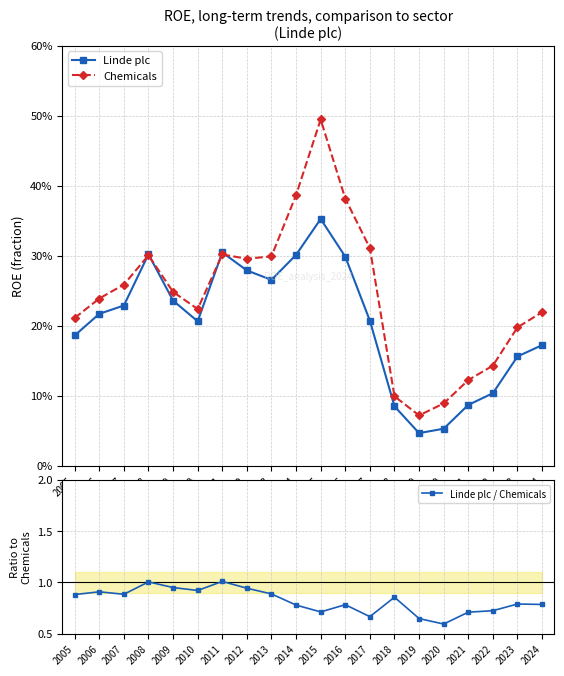

How many lines are shown in the chart?

3